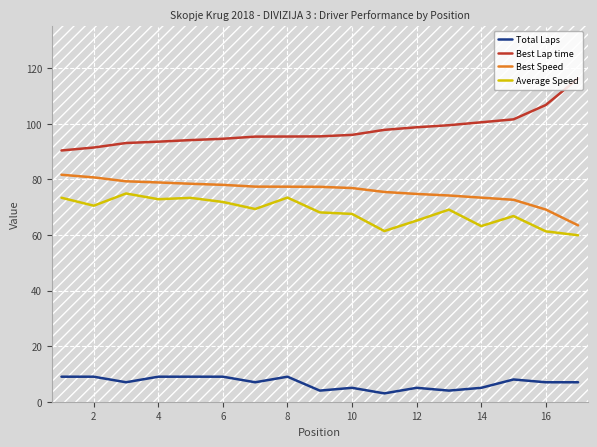

True or false: Best Speed and Average Speed intersect in this chart.

False